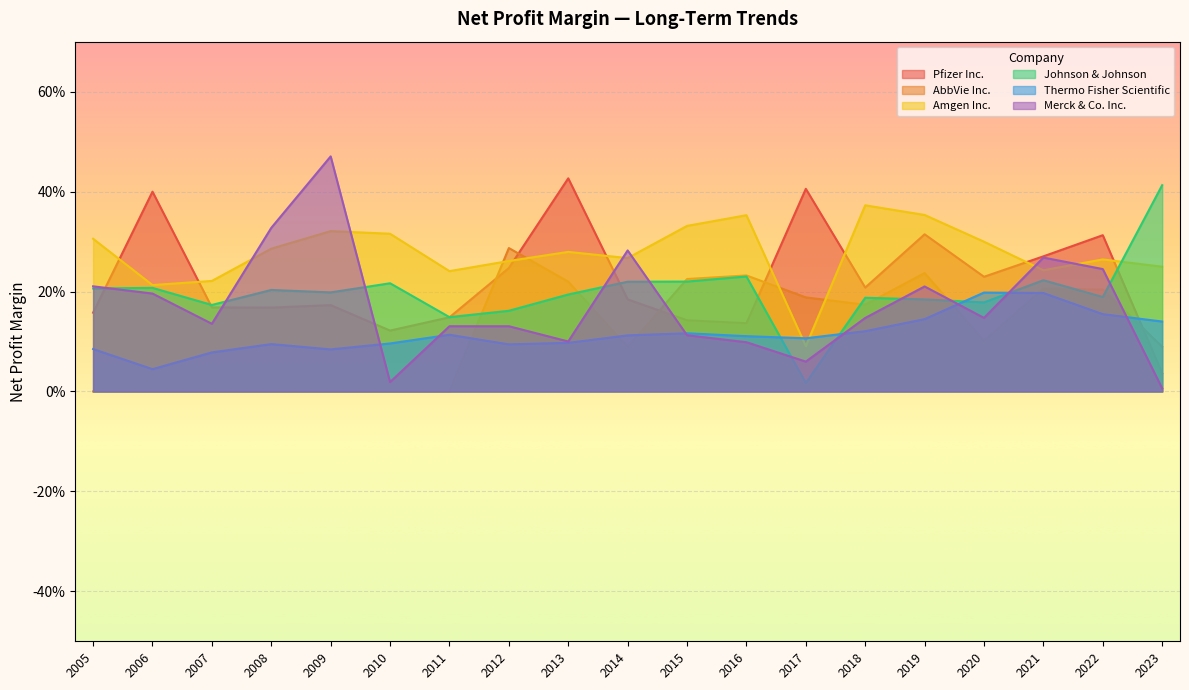

At 2021, list the series in order from smallest to largest.

Thermo Fisher Scientific, AbbVie Inc., Johnson & Johnson, Amgen Inc., Merck & Co. Inc., Pfizer Inc.